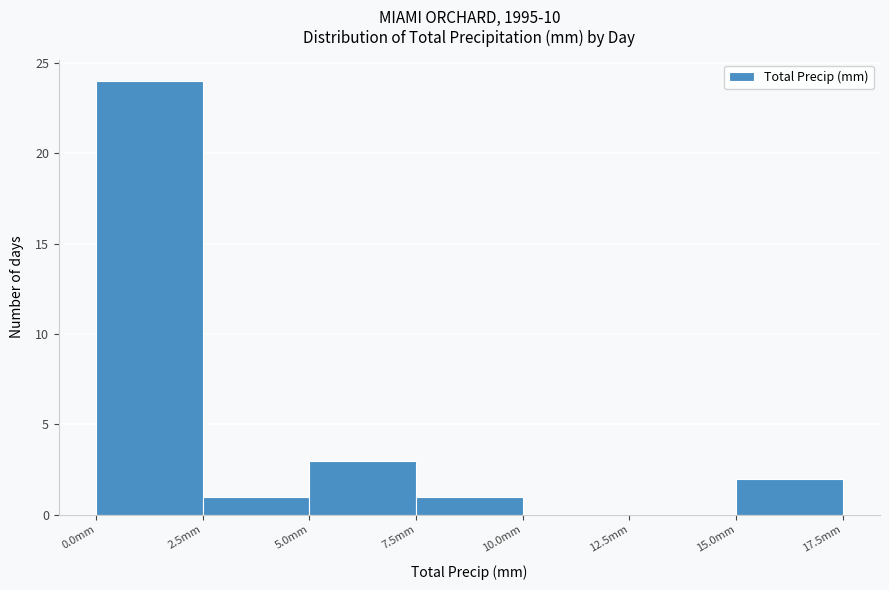

Over which range of the x-axis is the bar tallest?

0.0 to 2.5